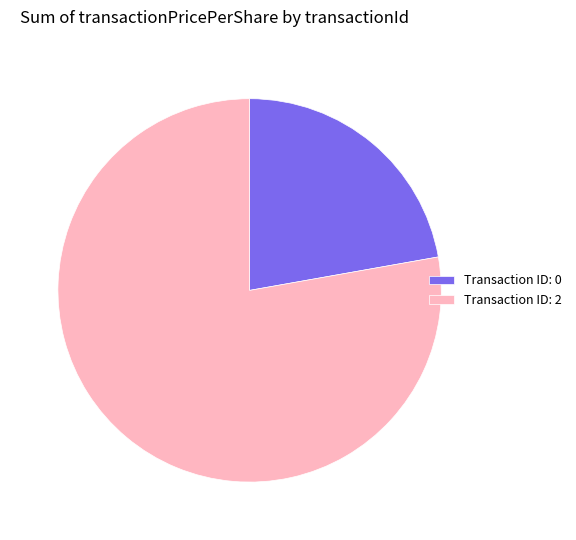

Which has a higher value, Transaction ID: 2 or Transaction ID: 0?

Transaction ID: 2